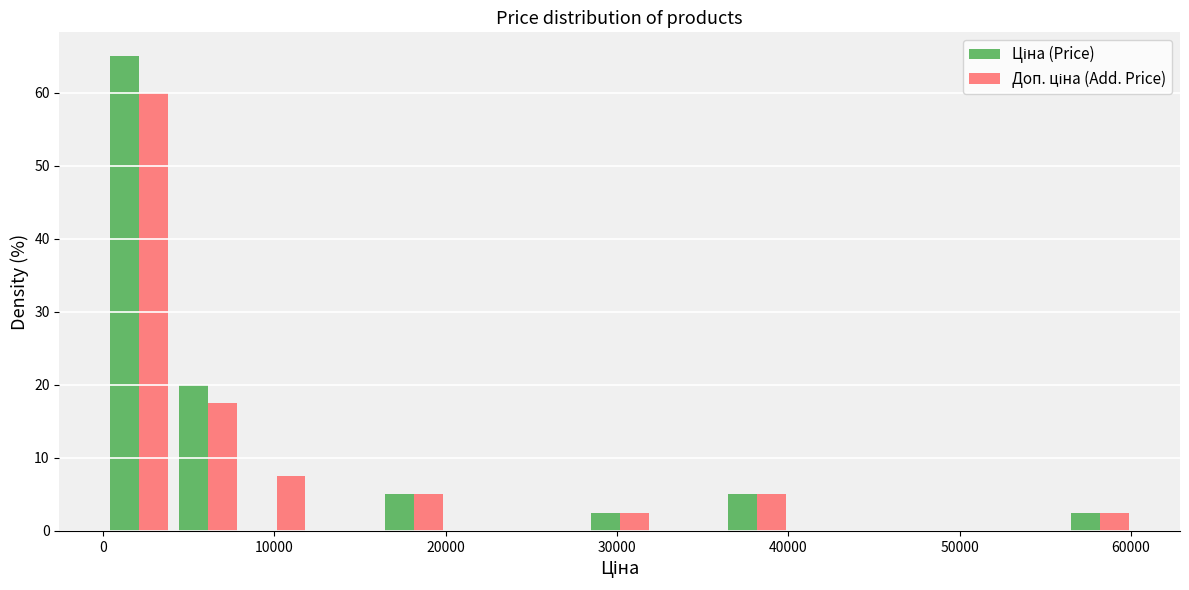

Reading left to right, transcribe this chart: for each range on the x-axis, give the height of each series' bar. Neither the bar edges nor the heights are printed on the chart, so give them approximately, as read against the axes.

0 to 4000: Ціна (Price)=65	Доп. ціна (Add. Price)=60
4000 to 8000: Ціна (Price)=20	Доп. ціна (Add. Price)=18
8000 to 12000: Ціна (Price)=0	Доп. ціна (Add. Price)=8
12000 to 16000: Ціна (Price)=0	Доп. ціна (Add. Price)=0
16000 to 20000: Ціна (Price)=5	Доп. ціна (Add. Price)=5
20000 to 24000: Ціна (Price)=0	Доп. ціна (Add. Price)=0
24000 to 28000: Ціна (Price)=0	Доп. ціна (Add. Price)=0
28000 to 32000: Ціна (Price)=3	Доп. ціна (Add. Price)=3
32000 to 36000: Ціна (Price)=0	Доп. ціна (Add. Price)=0
36000 to 40000: Ціна (Price)=5	Доп. ціна (Add. Price)=5
40000 to 44000: Ціна (Price)=0	Доп. ціна (Add. Price)=0
44000 to 48000: Ціна (Price)=0	Доп. ціна (Add. Price)=0
48000 to 52000: Ціна (Price)=0	Доп. ціна (Add. Price)=0
52000 to 56000: Ціна (Price)=0	Доп. ціна (Add. Price)=0
56000 to 60000: Ціна (Price)=3	Доп. ціна (Add. Price)=3